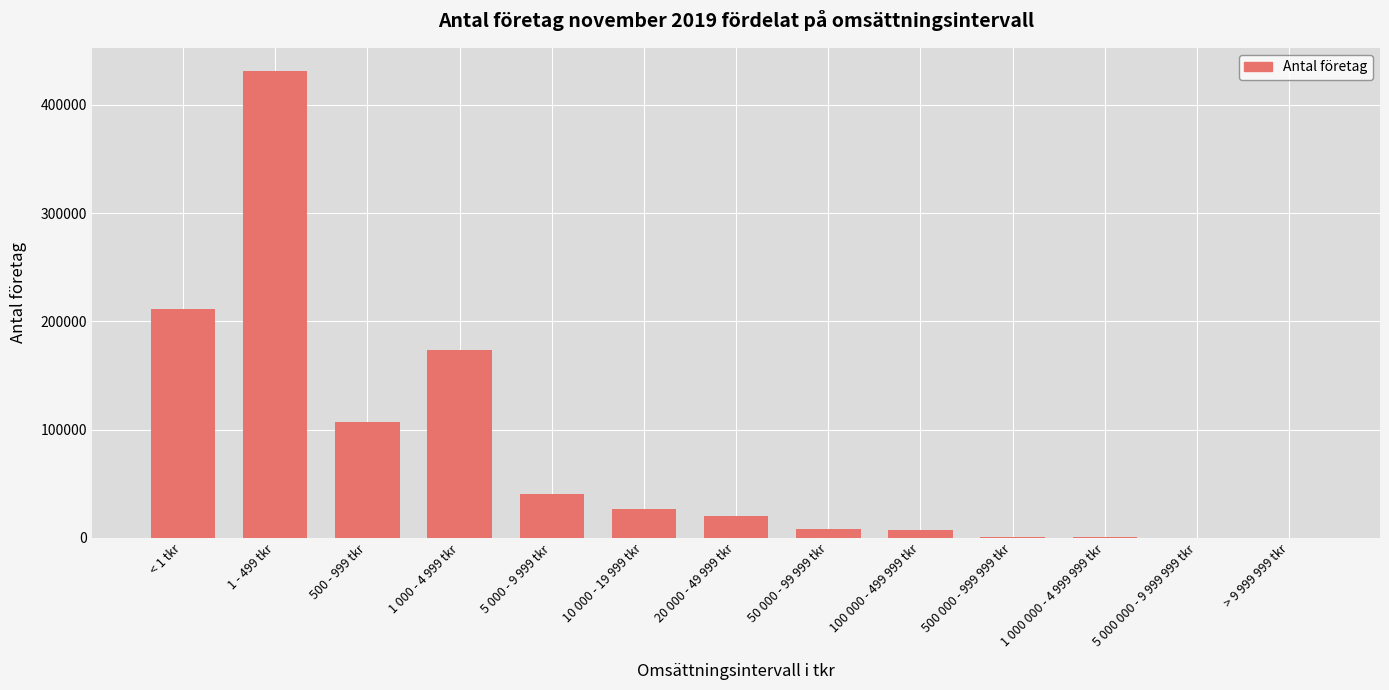

What is the sum of all values?

1029372